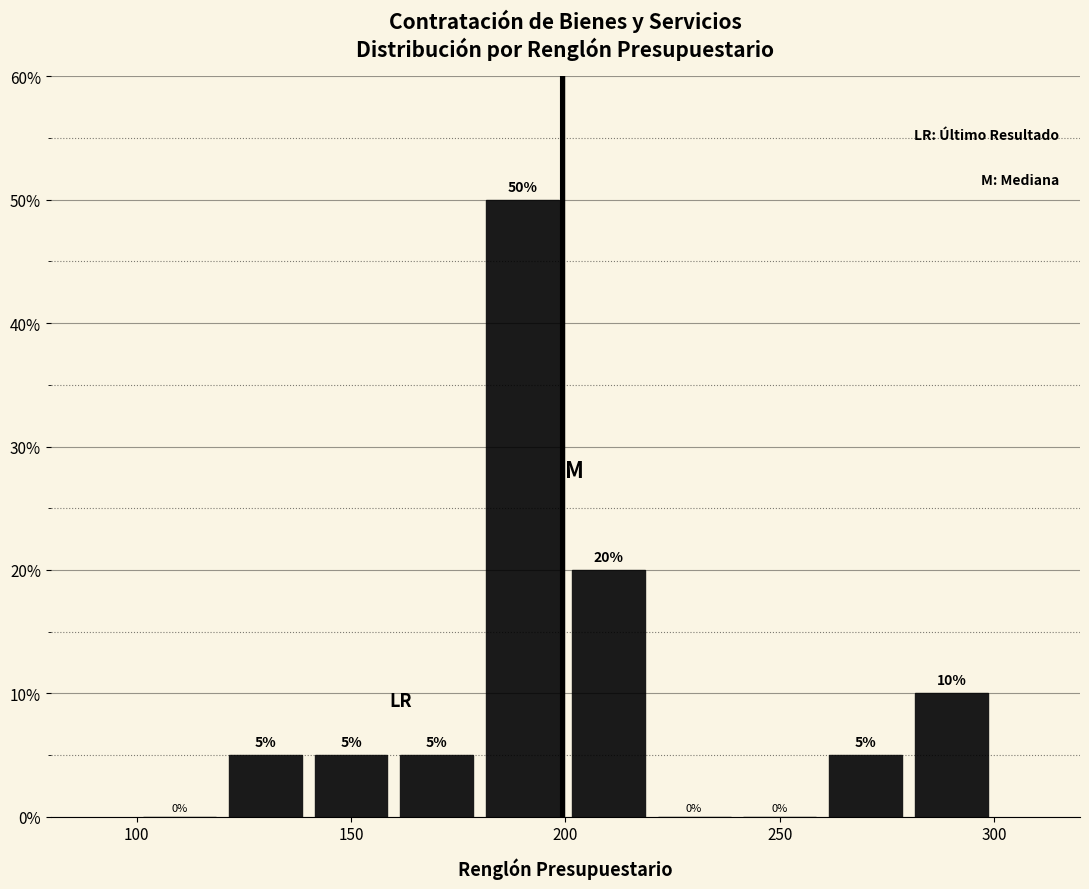

Reading left to right, transcribe this chart: for each bar, give the range it covers on the x-axis and its height.

100 to 120: 0
120 to 140: 5
140 to 160: 5
160 to 180: 5
180 to 200: 50
200 to 220: 20
220 to 240: 0
240 to 260: 0
260 to 280: 5
280 to 300: 10